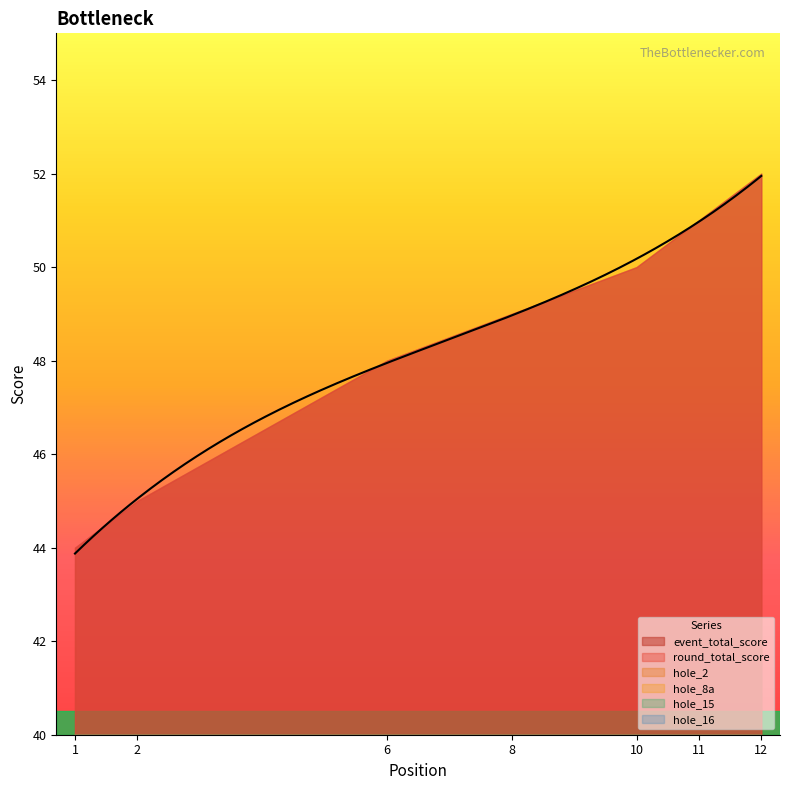

What are all the series names shown in the legend?

event_total_score, round_total_score, hole_2, hole_8a, hole_15, hole_16